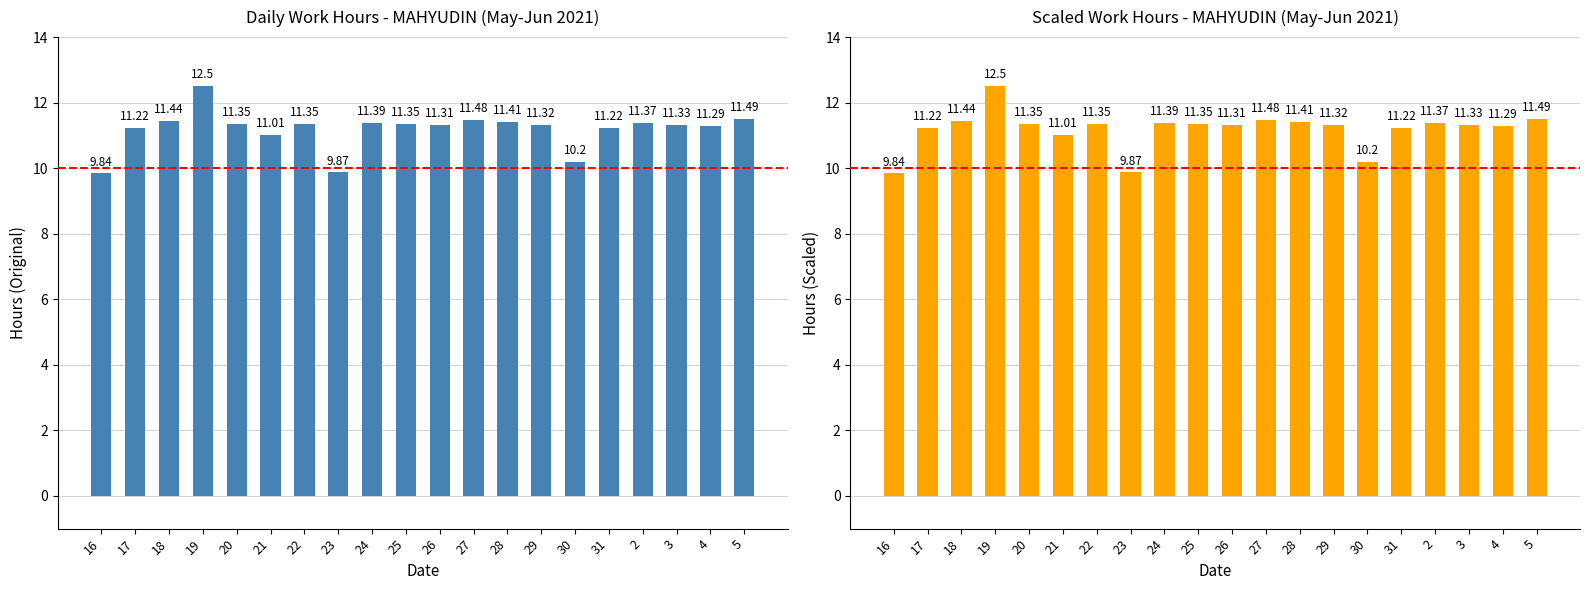

What is the label of the 16th bar from the right?

20